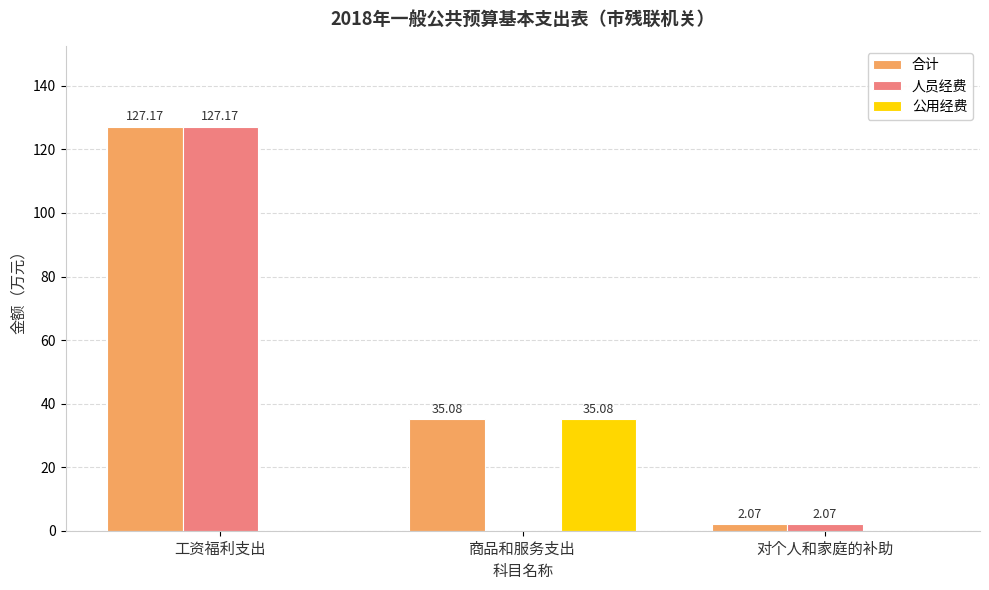

What are all the series names shown in the legend?

合计, 人员经费, 公用经费